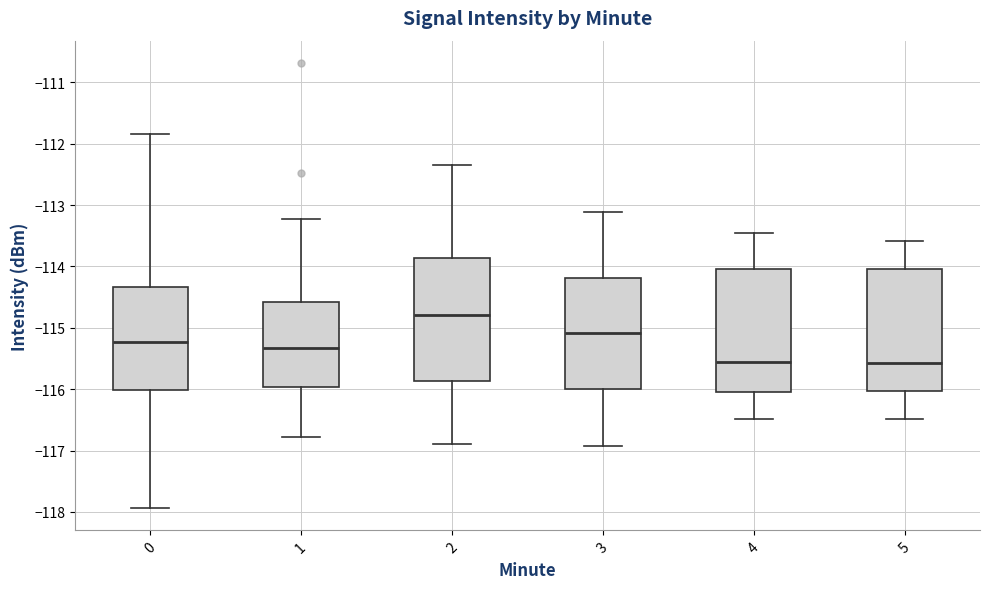

Which box's median line is the highest?

2